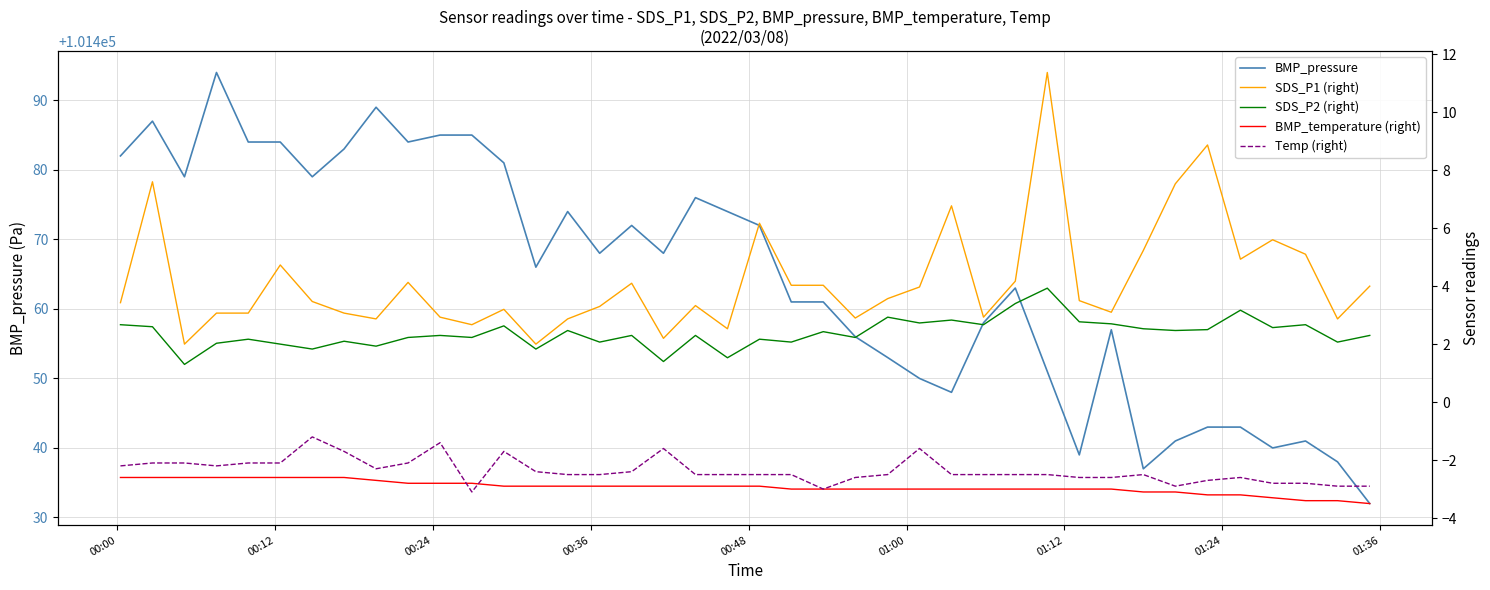

Reading left to right, list all the values displayed in this chart.

BMP_pressure: 101482.0	101487.0	101479.0	101494.0	101484.0	101484.0	101479.0	101483.0	101489.0	101484.0	101485.0	101485.0	101481.0	101466.0	101474.0	101468.0	101472.0	101468.0	101476.0	101474.0	101472.0	101461.0	101461.0	101456.0	101453.0	101450.0	101448.0	101458.0	101463.0	101451.0	101439.0	101457.0	101437.0	101441.0	101443.0	101443.0	101440.0	101441.0	101438.0	101432.0
SDS_P1 (right): 3.4	7.6	2.0	3.1	3.1	4.7	3.5	3.1	2.9	4.1	2.9	2.7	3.2	2.0	2.9	3.3	4.1	2.2	3.3	2.5	6.2	4.0	4.0	2.9	3.6	4.0	6.8	2.9	4.2	11.4	3.5	3.1	5.2	7.5	8.9	4.9	5.6	5.1	2.9	4.0
SDS_P2 (right): 2.7	2.6	1.3	2.0	2.2	2.0	1.8	2.1	1.9	2.2	2.3	2.2	2.6	1.8	2.5	2.1	2.3	1.4	2.3	1.5	2.2	2.1	2.4	2.2	2.9	2.7	2.8	2.7	3.4	3.9	2.8	2.7	2.5	2.5	2.5	3.2	2.6	2.7	2.1	2.3
BMP_temperature (right): -2.6	-2.6	-2.6	-2.6	-2.6	-2.6	-2.6	-2.6	-2.7	-2.8	-2.8	-2.8	-2.9	-2.9	-2.9	-2.9	-2.9	-2.9	-2.9	-2.9	-2.9	-3.0	-3.0	-3.0	-3.0	-3.0	-3.0	-3.0	-3.0	-3.0	-3.0	-3.0	-3.1	-3.1	-3.2	-3.2	-3.3	-3.4	-3.4	-3.5
Temp (right): -2.2	-2.1	-2.1	-2.2	-2.1	-2.1	-1.2	-1.7	-2.3	-2.1	-1.4	-3.1	-1.7	-2.4	-2.5	-2.5	-2.4	-1.6	-2.5	-2.5	-2.5	-2.5	-3.0	-2.6	-2.5	-1.6	-2.5	-2.5	-2.5	-2.5	-2.6	-2.6	-2.5	-2.9	-2.7	-2.6	-2.8	-2.8	-2.9	-2.9